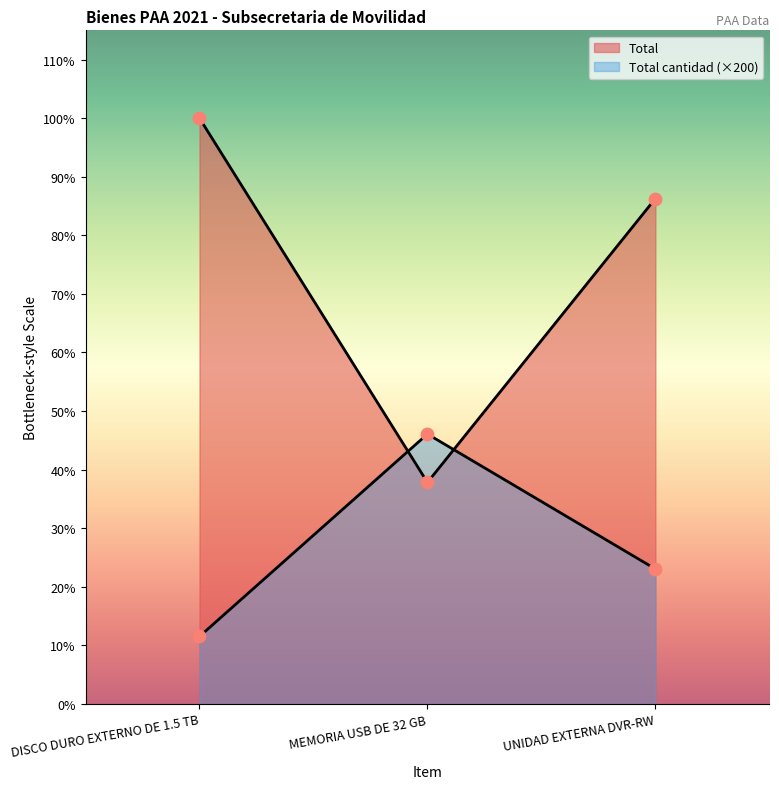

Which series has the largest total across all categories?

Total